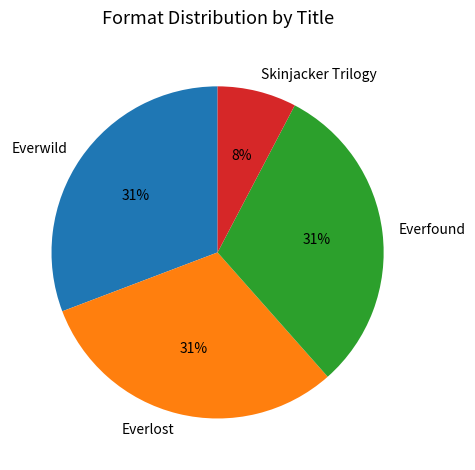

What is the smallest slice in the pie chart?

Skinjacker Trilogy